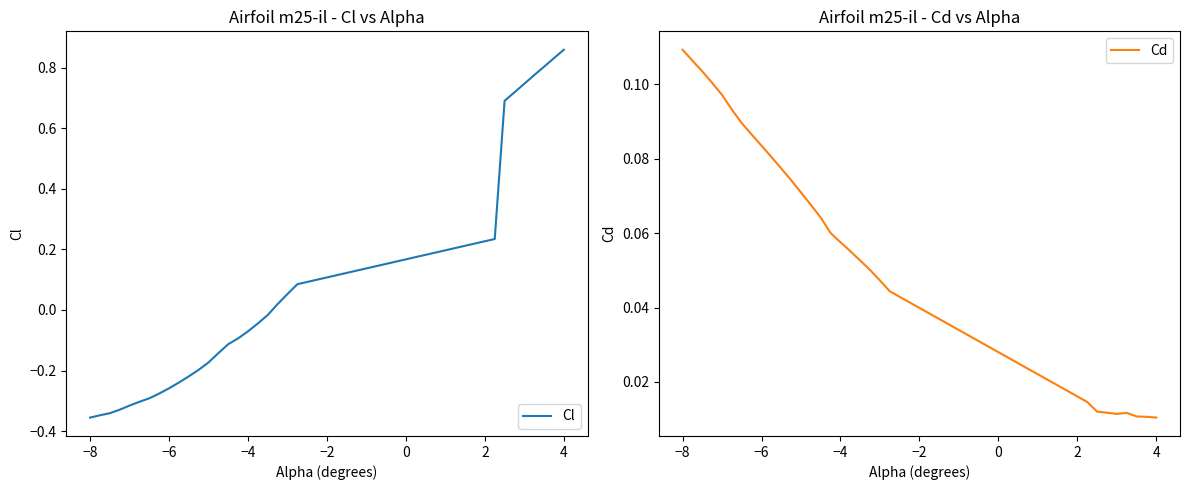

Which category has the highest value in the Cl series?

4